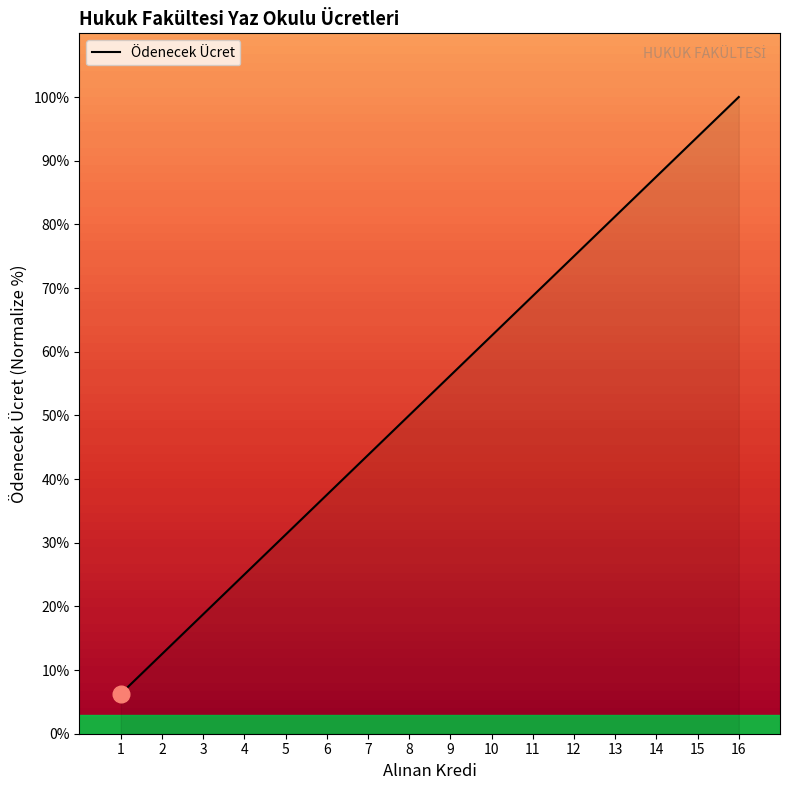

How many lines are shown in the chart?

1